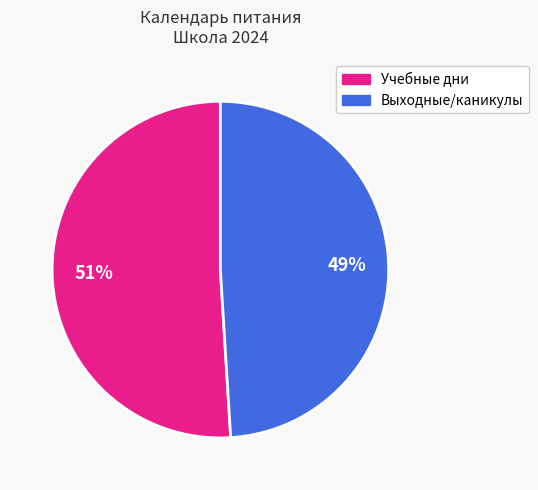

Does any single category account for the majority?

Yes